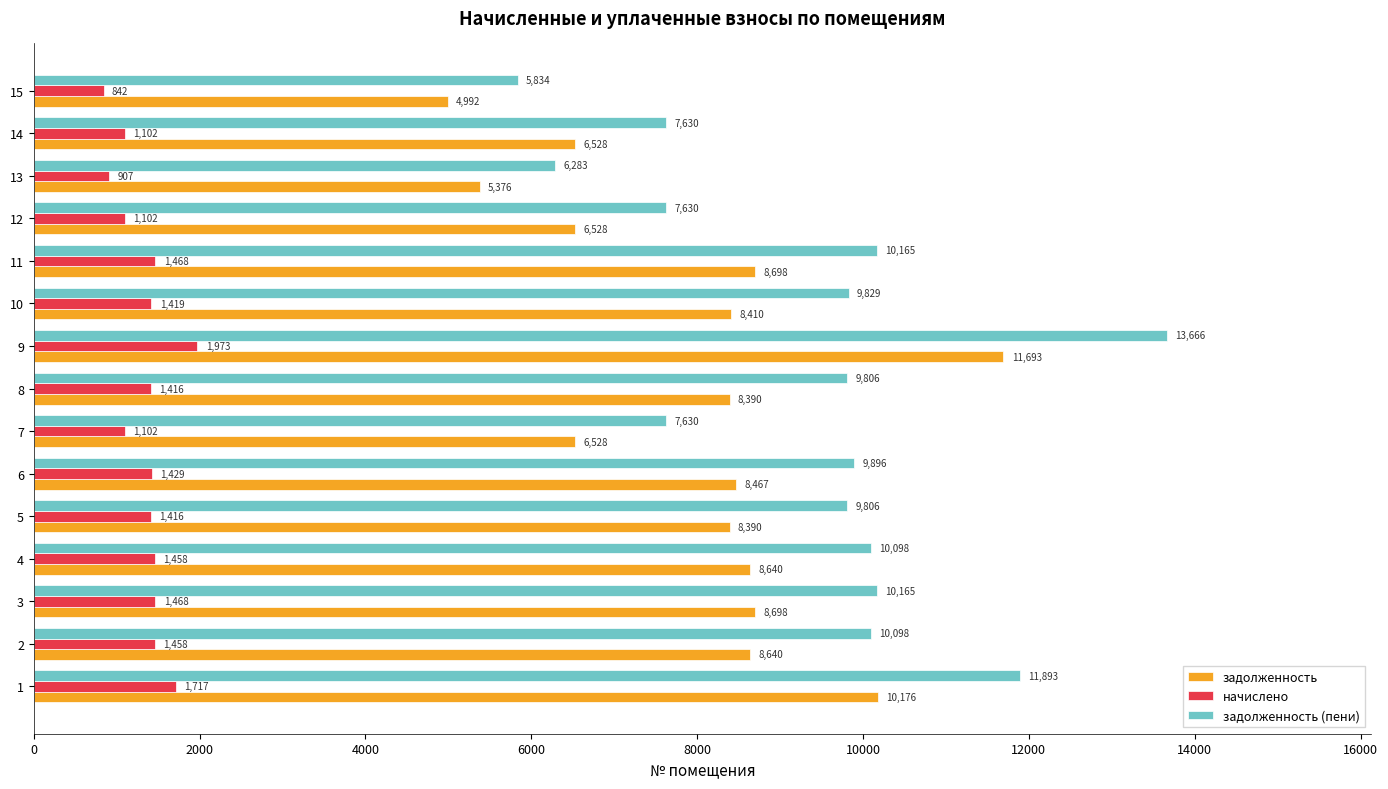

Rank the series by their maximum value, from lowest to highest.

начислено, задолженность, задолженность (пени)